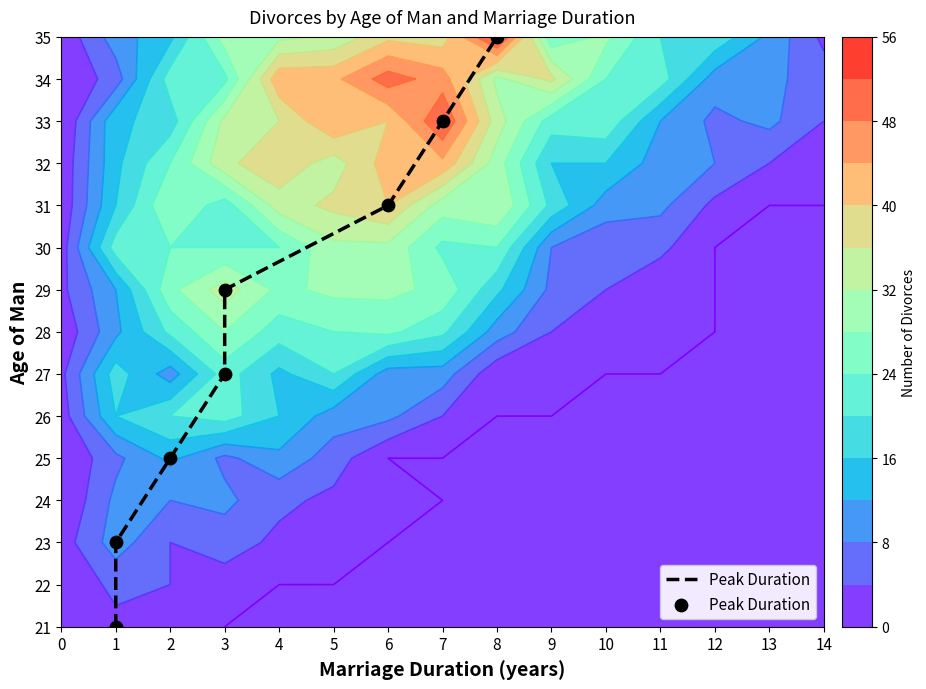

Count the values in the range 4 to 12.

5